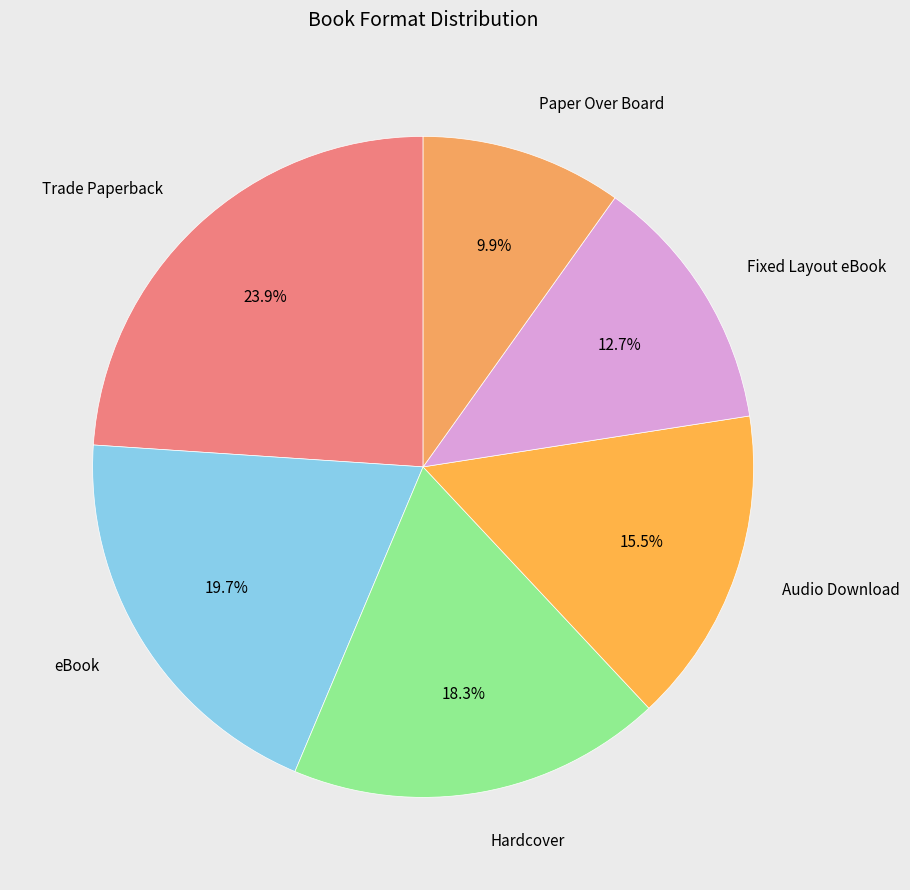

To the nearest percent, what is the difference between the eBook and Hardcover slice percentages?

1%